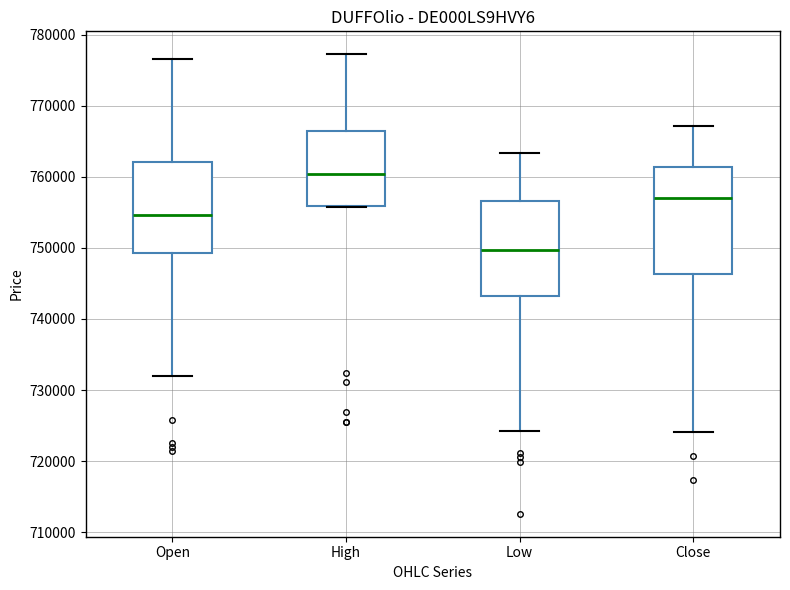

Where is the lower edge of the box for High on the y-axis? The values are not printed on the chart, so give them approximately, as read against the axis.

756000